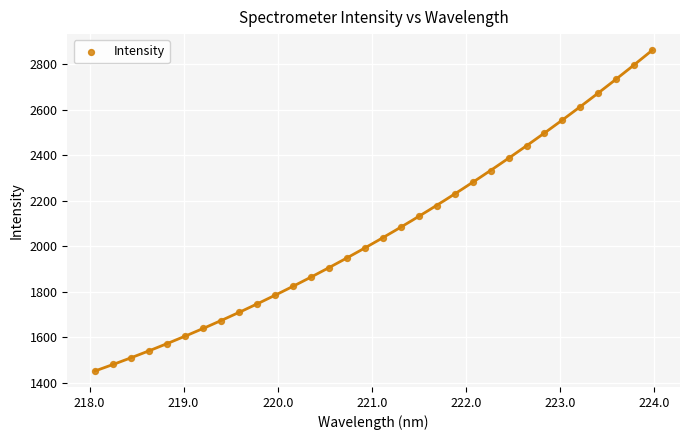

What is the range of Y values (max minus min)?

1409.4